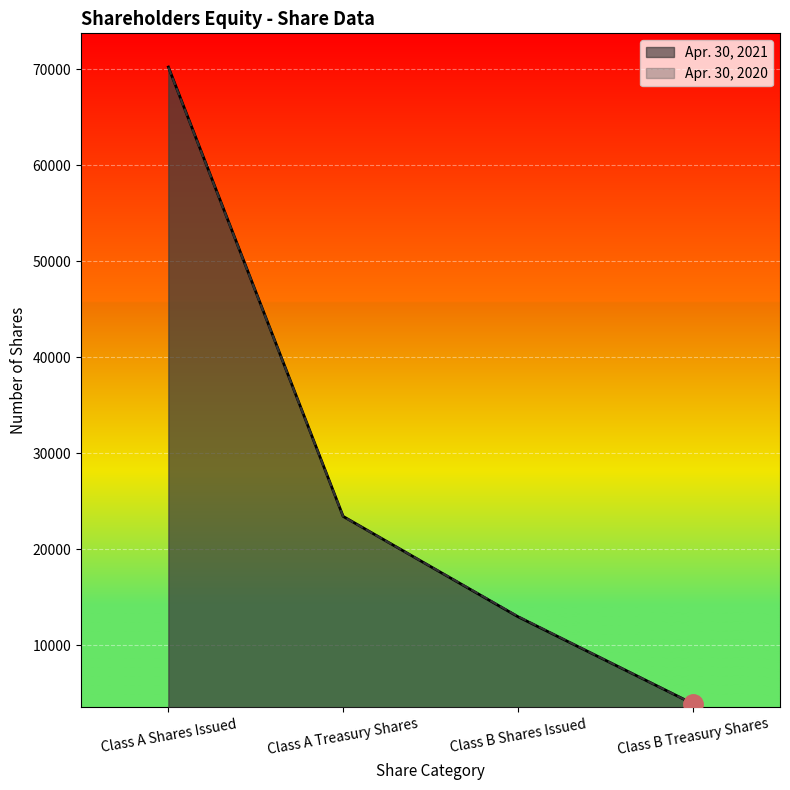

What is the highest value of the Apr. 30, 2021 series?

70208